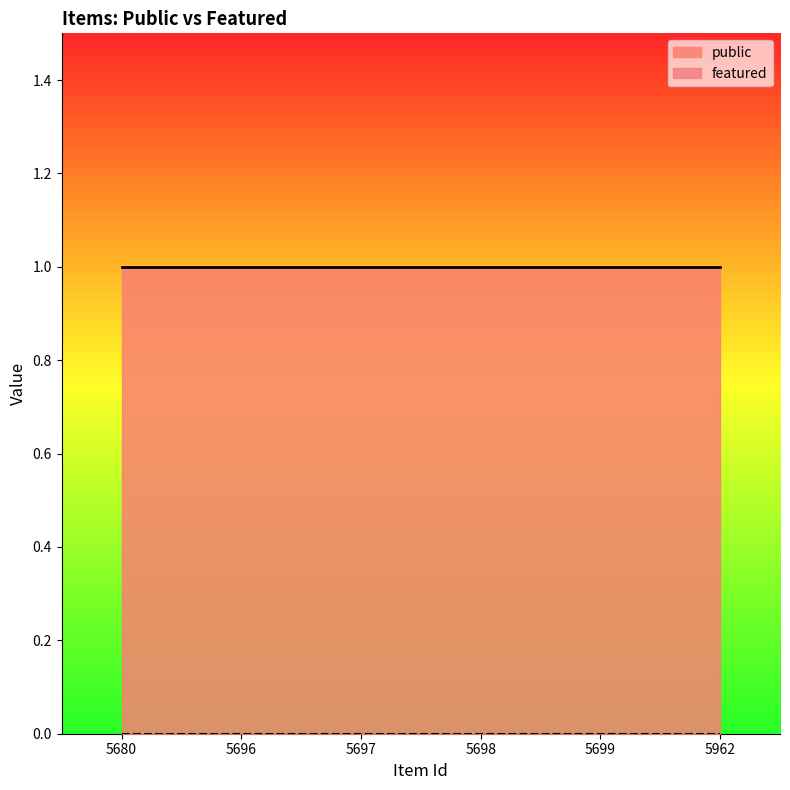

Which has a higher value, 5962 or 5698?

5962